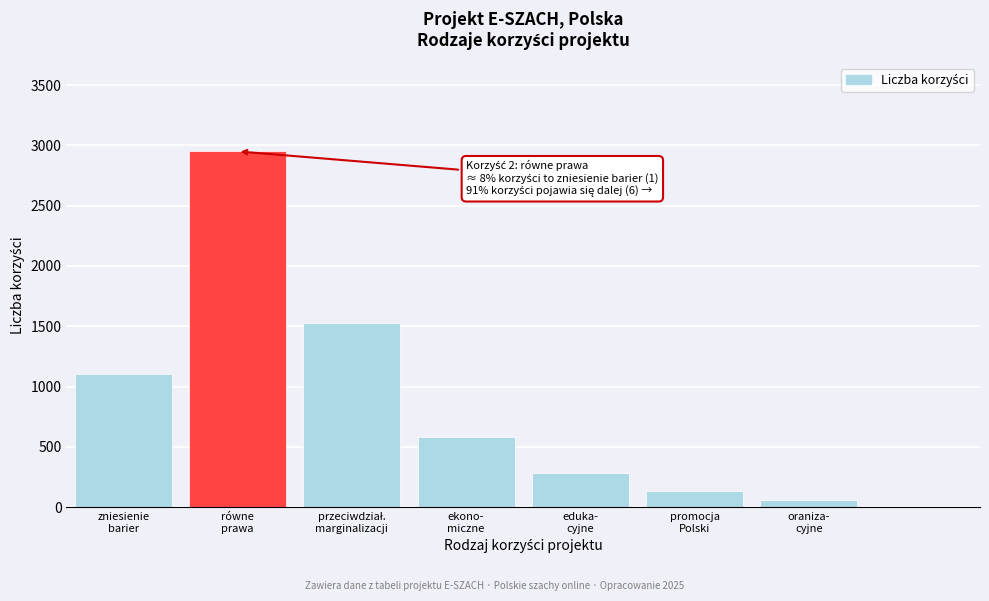

Reading right to left, what are all the values shown in this chart?

60	130	280	580	1530	2950	1100